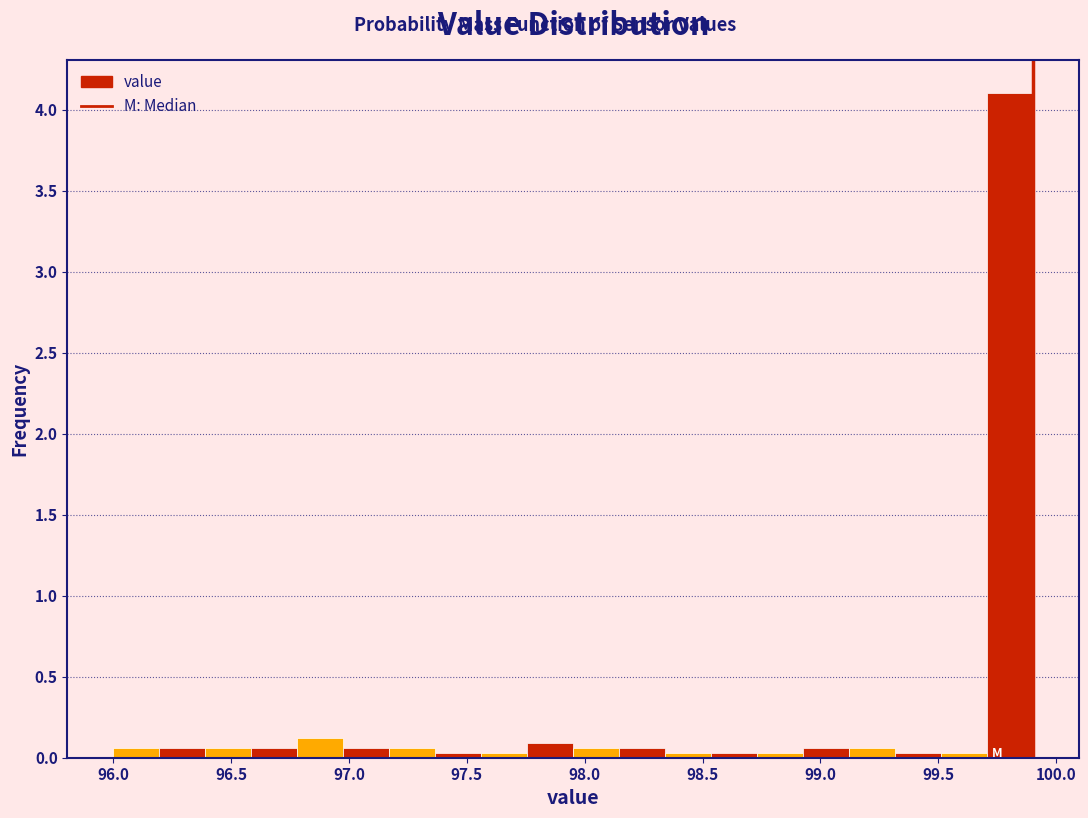

Read against the x-axis, roughly where is the centre of the tallest bar?

99.80